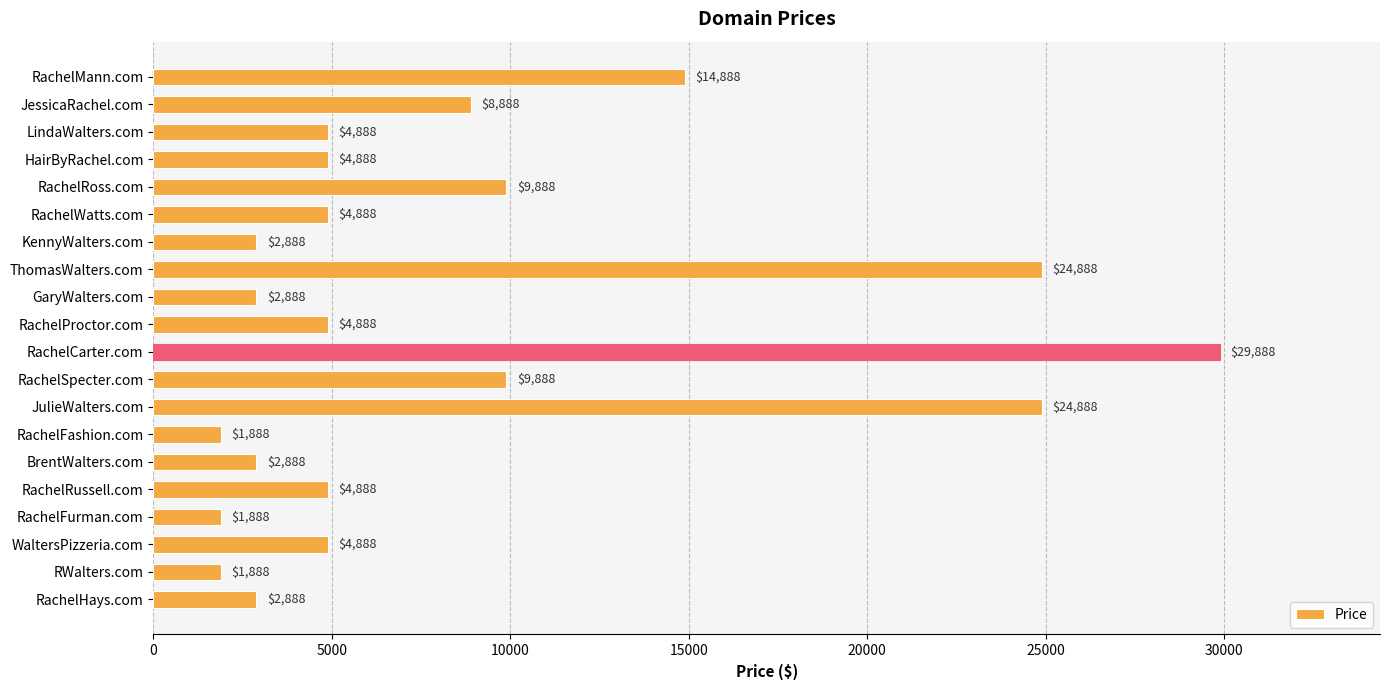

Is it true that the value at RachelFashion.com is 1888?

True